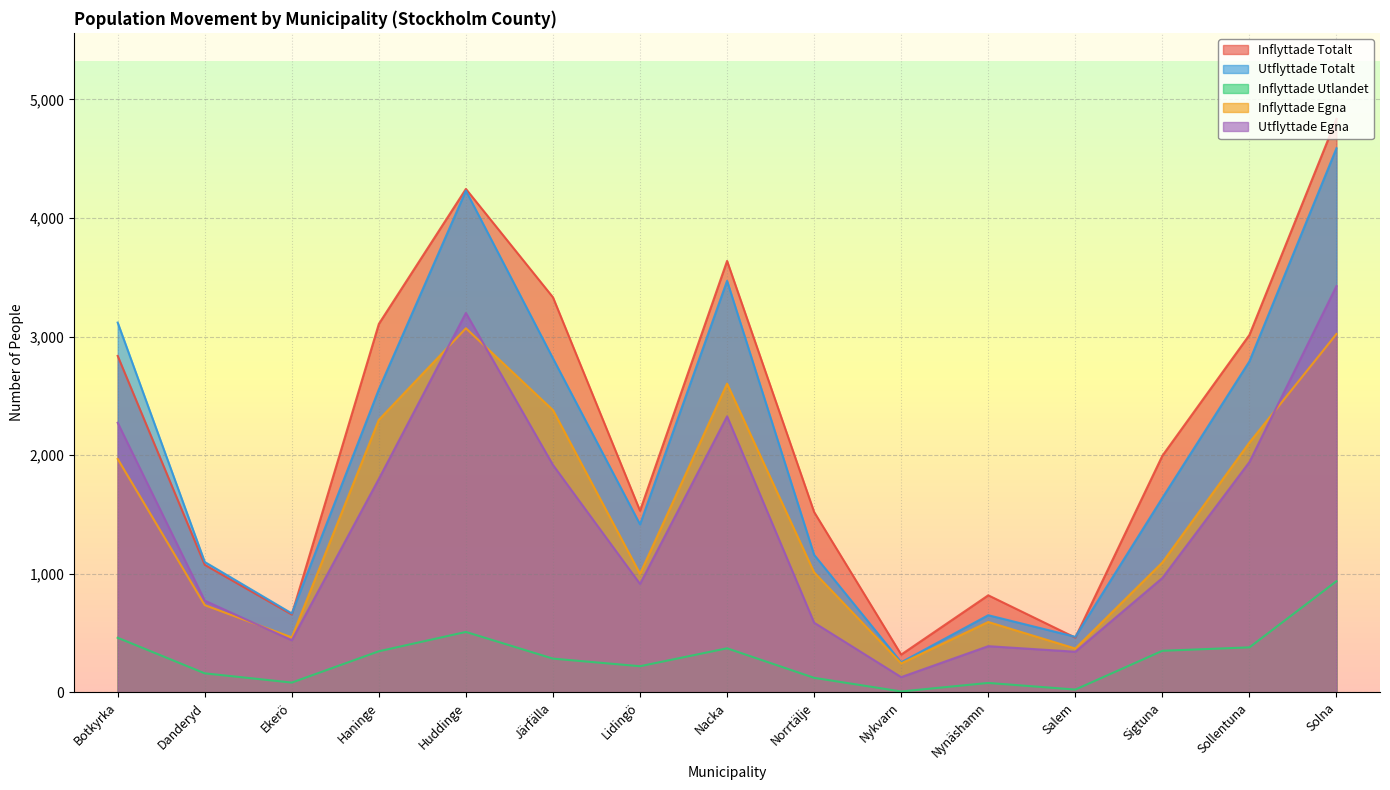

What is the sum of the Utflyttade Egna values at Nykvarn and Nacka?

2455